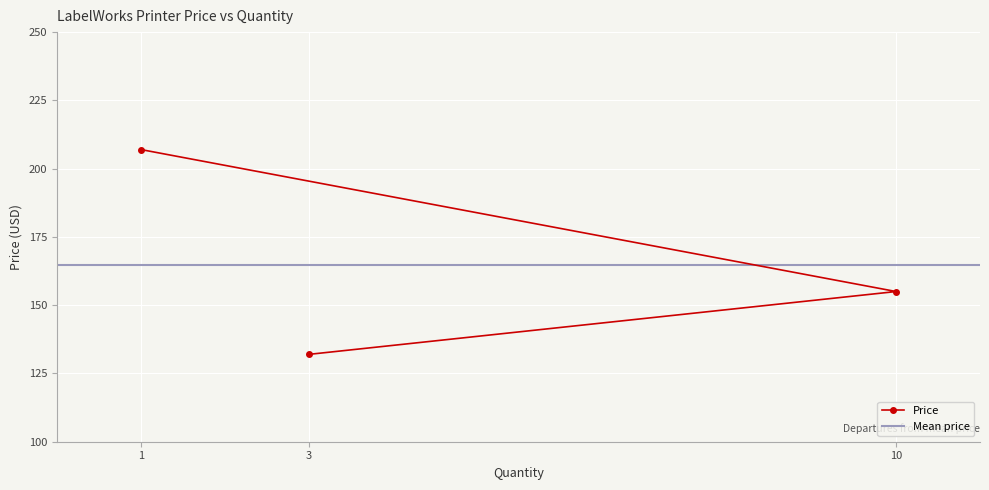

What is the sum of all values?

494.0